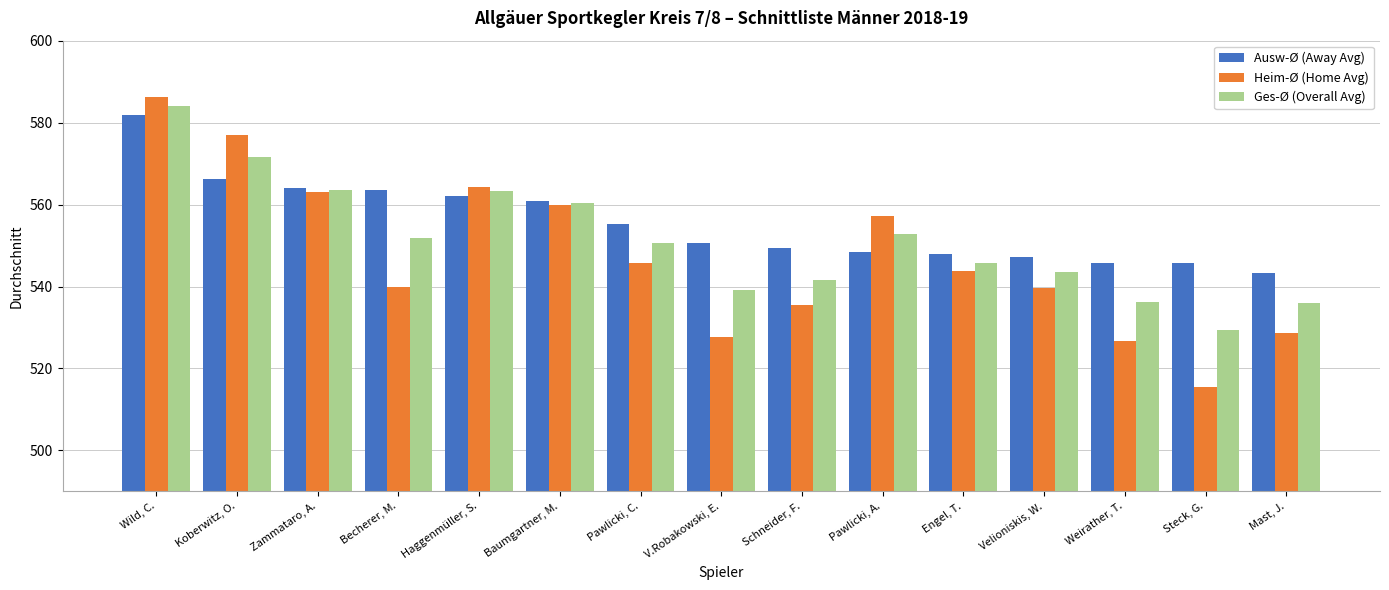

The value of Heim-Ø (Home Avg) at V.Robakowski, E. is 301.7. True or false?

False